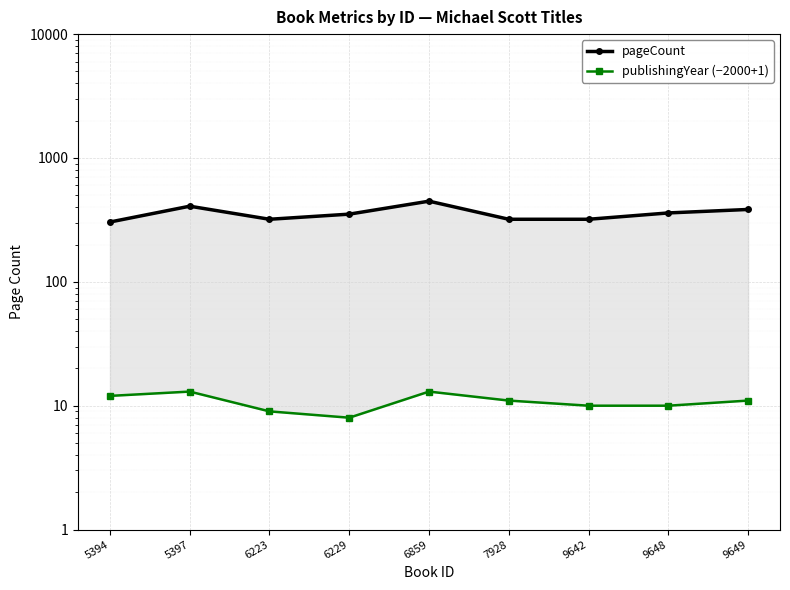

The value of publishingYear (−2000+1) at 7928 is 11. True or false?

True